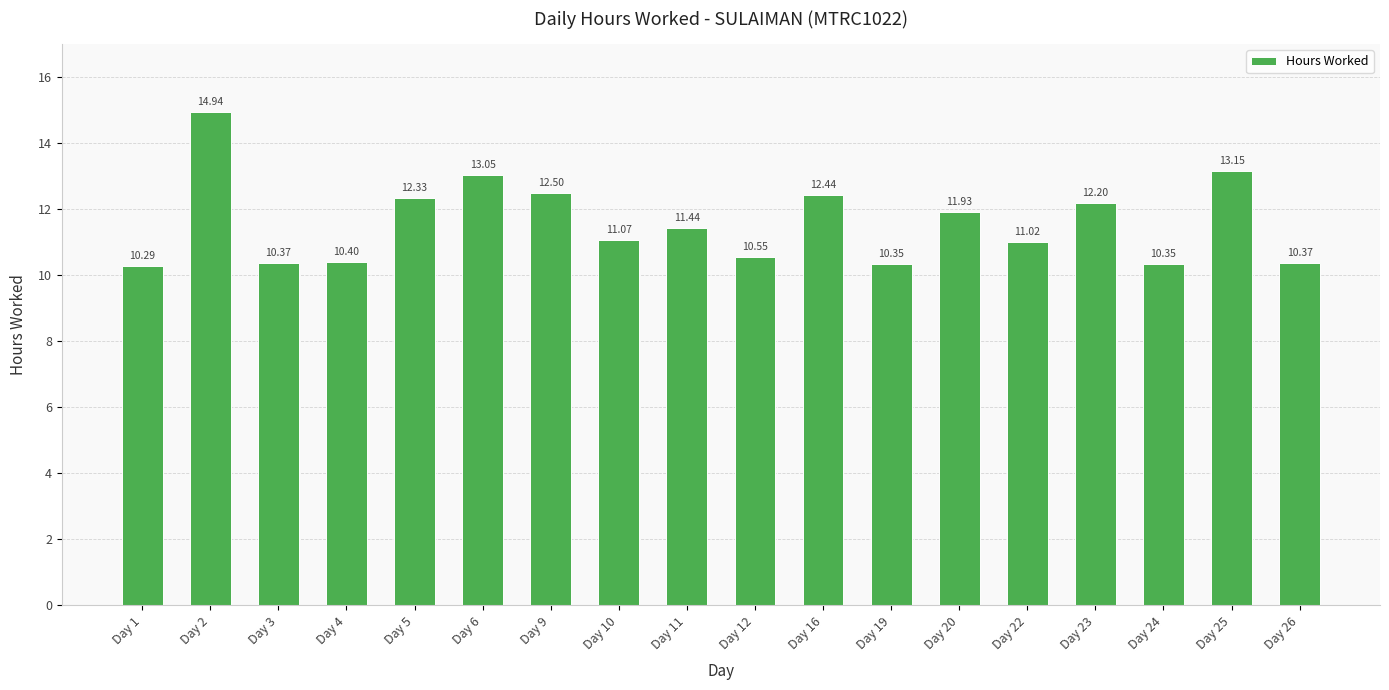

At which category does the chart reach its minimum across all series?

Day 1